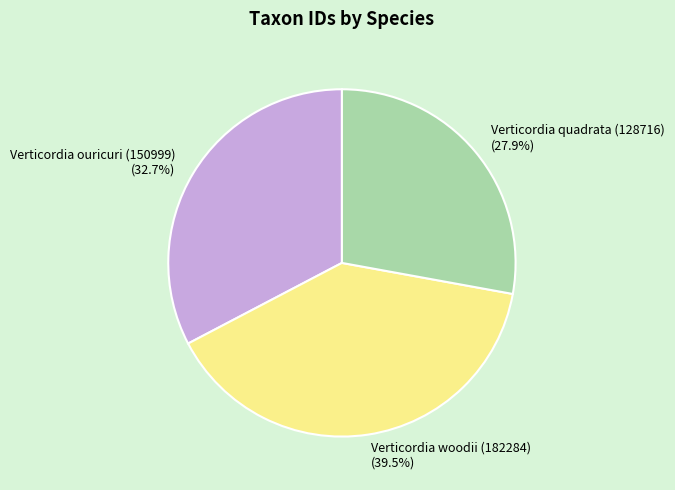

Which category has the biggest portion of the pie?

Verticordia woodii (182284)